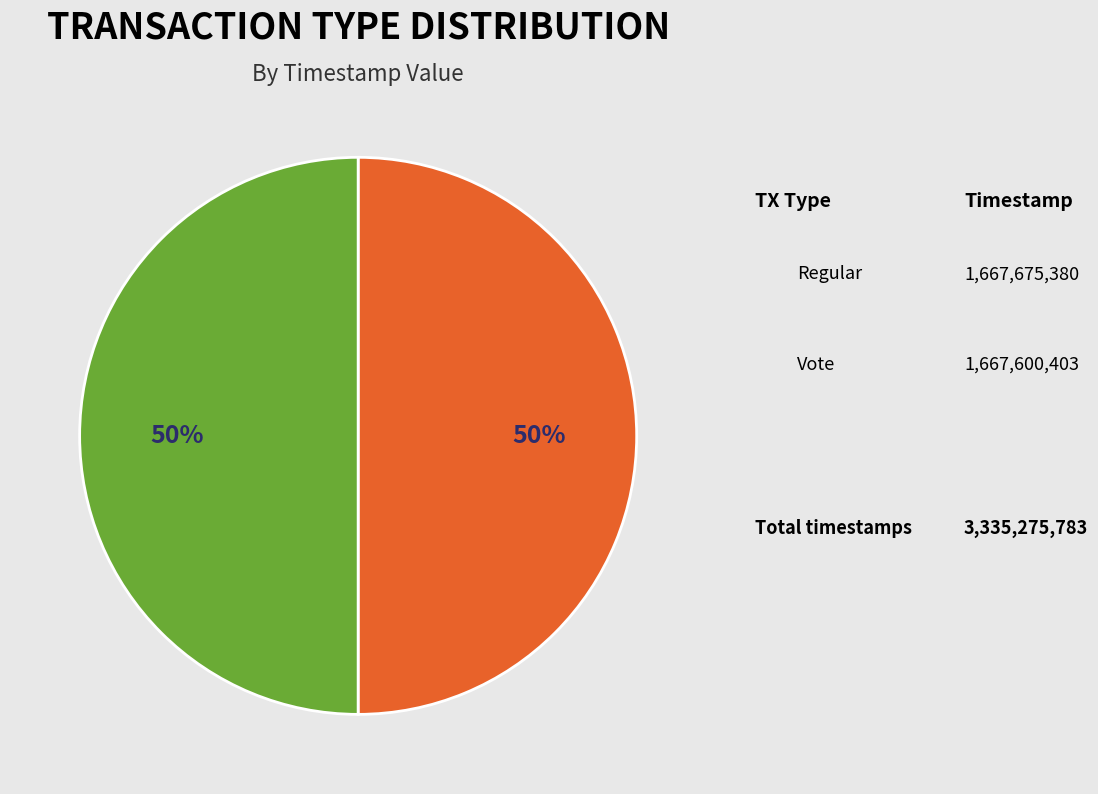

To the nearest percent, what is the average slice percentage?

50%